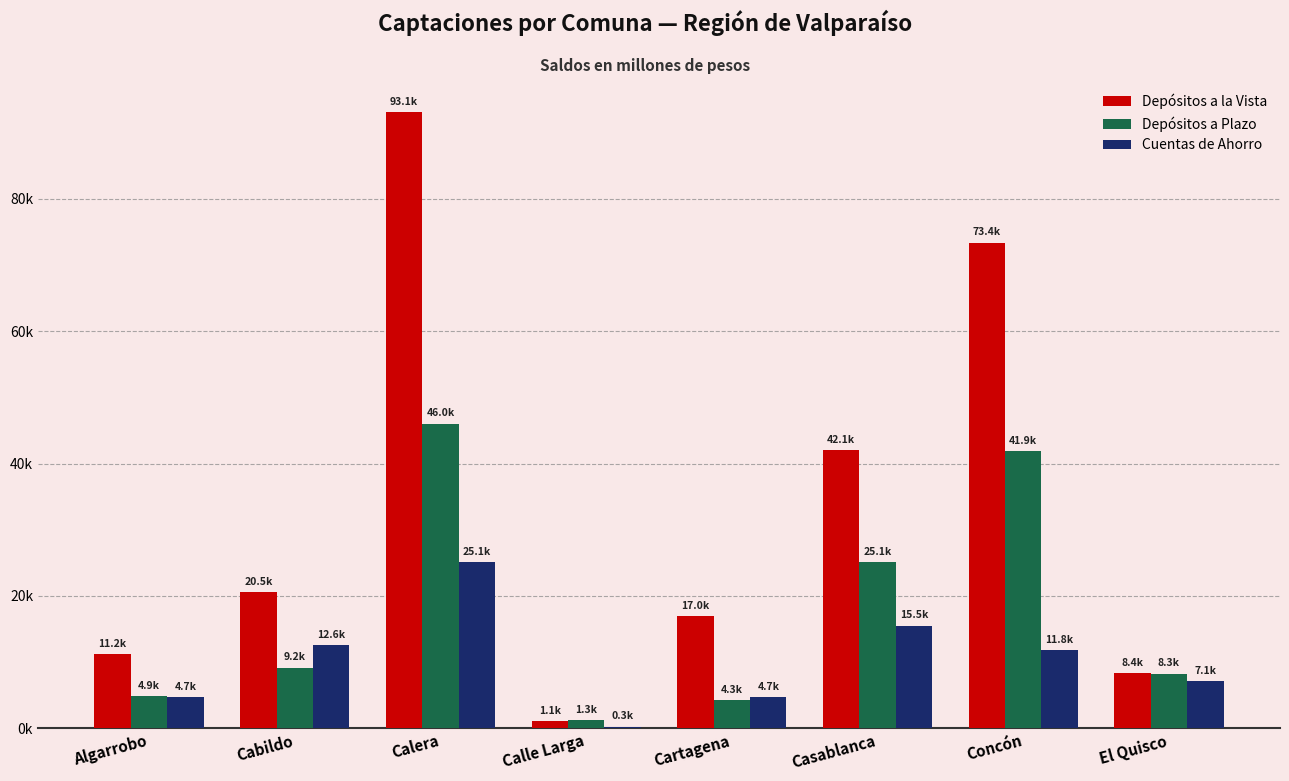

Which category has the highest value across all series?

Calera